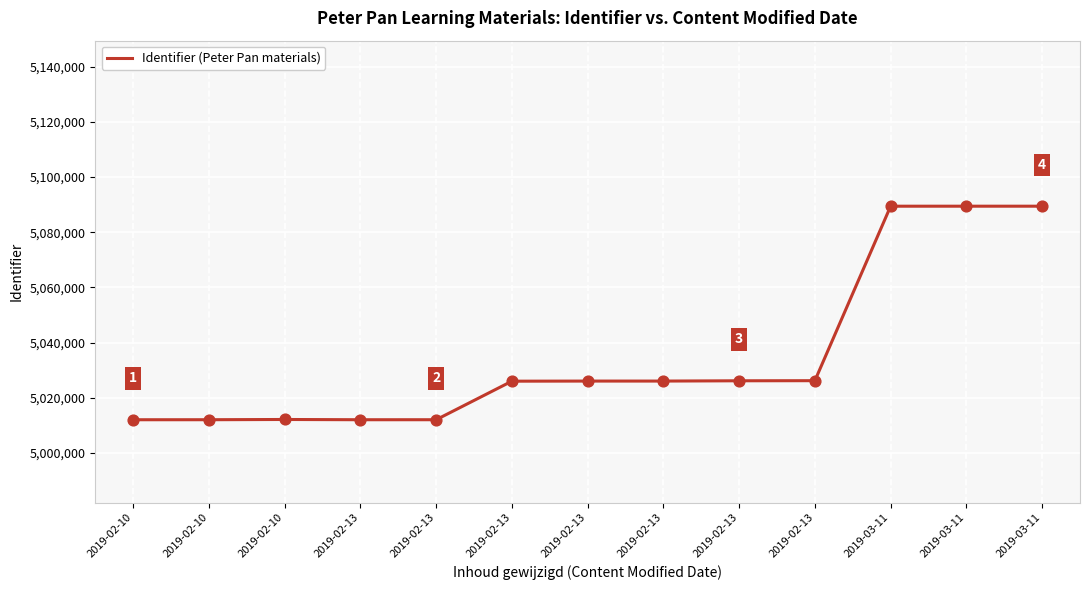

What is the change in value from 2019-02-13 to 2019-03-11?

+77403